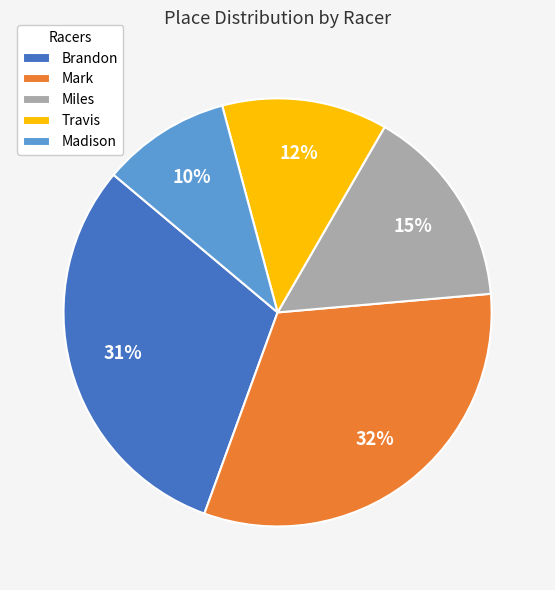

What is the smallest slice in the pie chart?

Madison